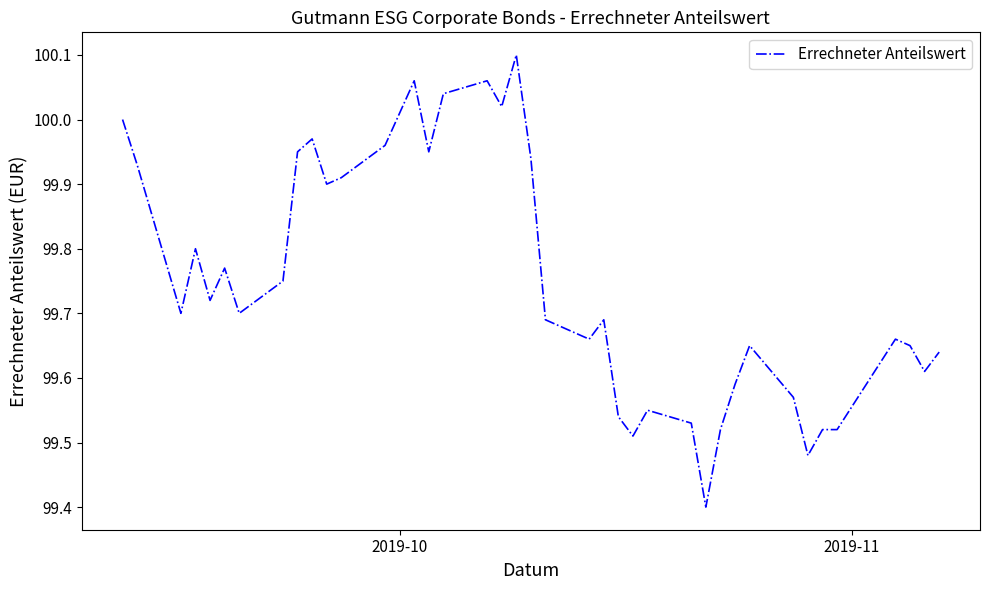

What is the smallest value displayed?

99.4